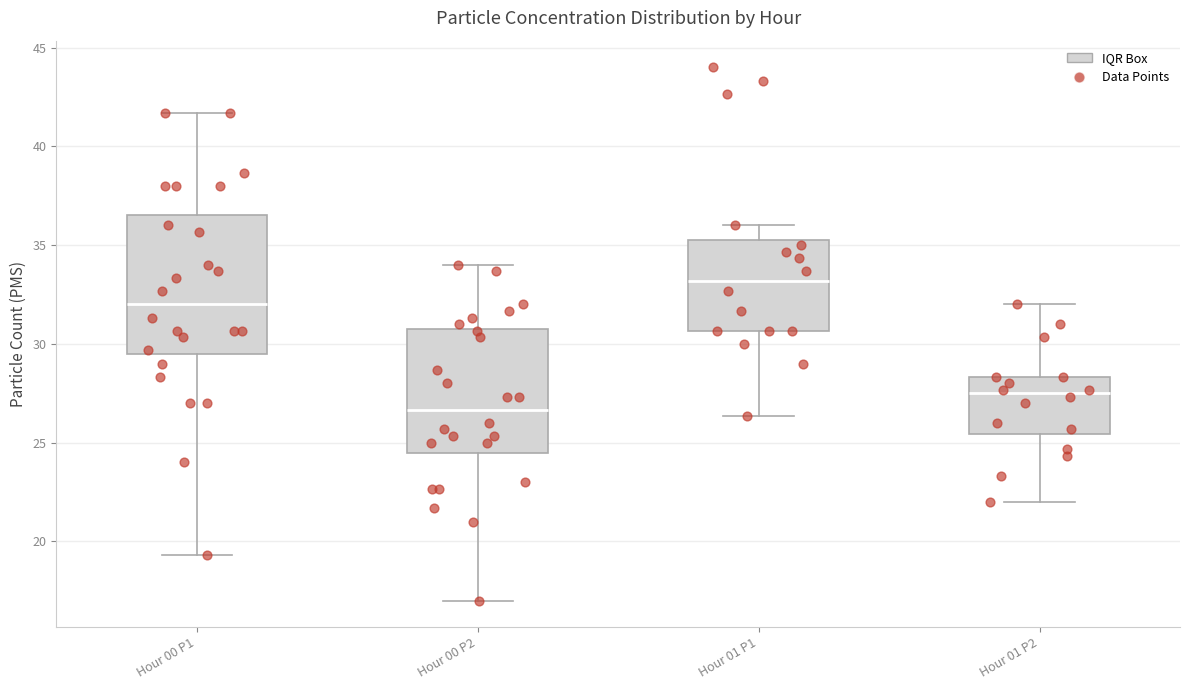

Reading left to right, transcribe this box plot: for each box, give where its median line is, the range the box spans, and where its two whiskers end, as read against the y-axis. The values are not printed on the chart, so give them approximately, as read against the axis.

Hour 00 P1: median 32.0, box 29.5 to 36.5, whiskers 19.5 to 41.5
Hour 00 P2: median 26.5, box 24.5 to 31.0, whiskers 17.0 to 34.0
Hour 01 P1: median 33.0, box 30.5 to 35.5, whiskers 26.5 to 36.0
Hour 01 P2: median 27.5, box 25.5 to 28.5, whiskers 22.0 to 32.0